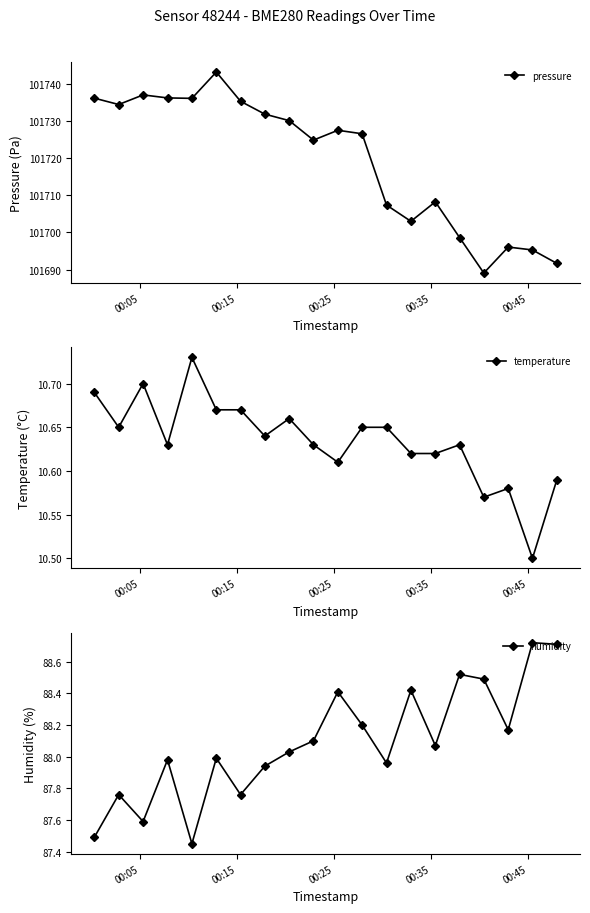

True or false: humidity and pressure intersect in this chart.

False